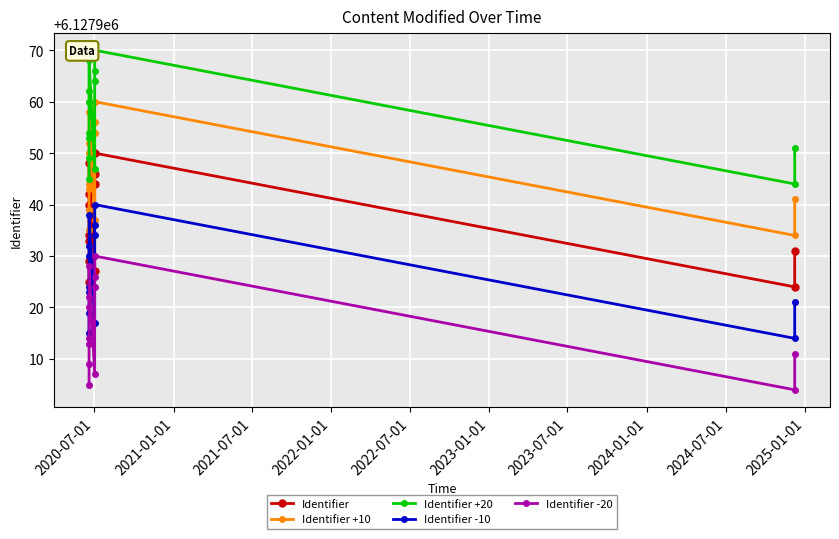

True or false: Identifier -20 and Identifier intersect in this chart.

False